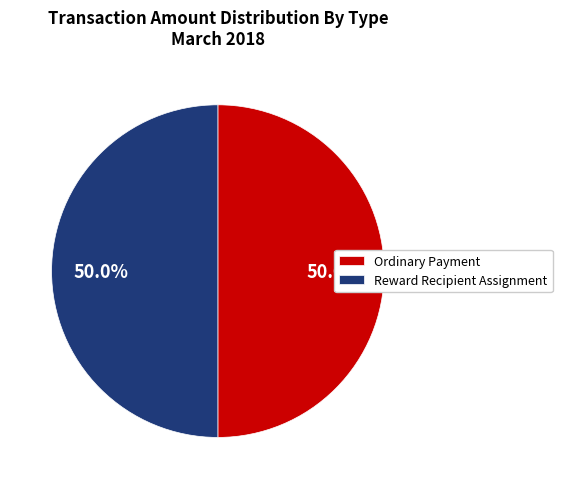

What percentage do Ordinary Payment and Reward Recipient Assignment together represent?

100.0%